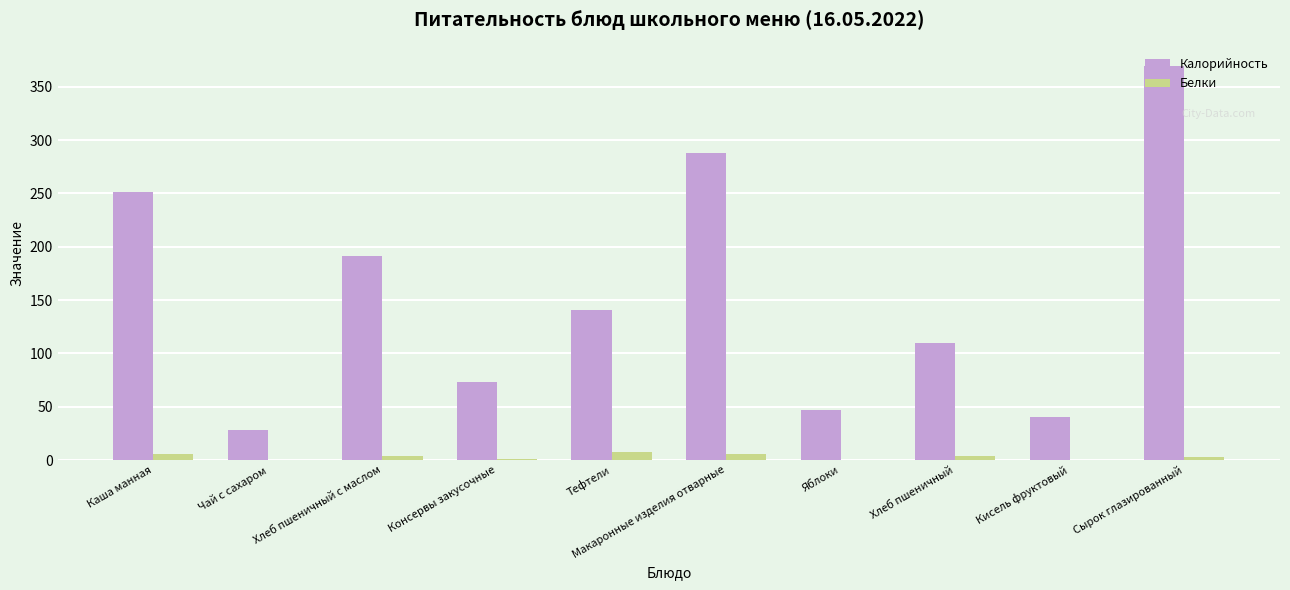

Which series changed the most between Хлеб пшеничный с маслом and Хлеб пшеничный?

Калорийность